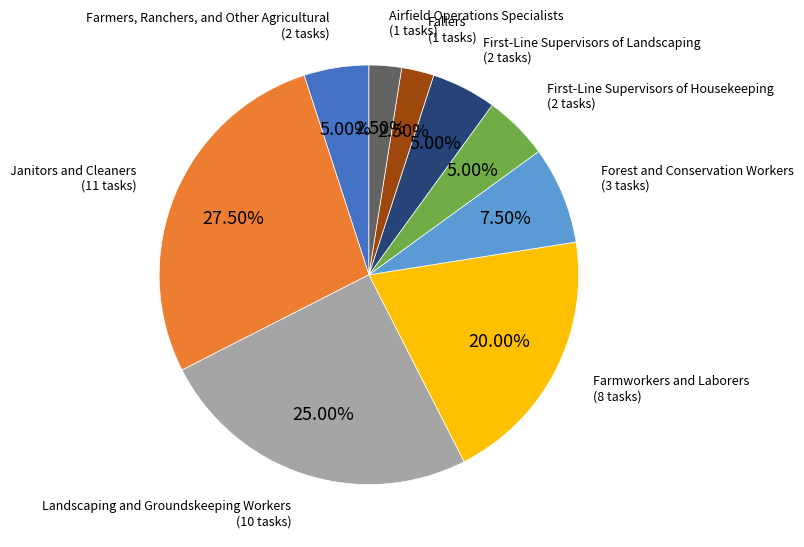

Does Landscaping and Groundskeeping Workers represent more than half of the total?

No